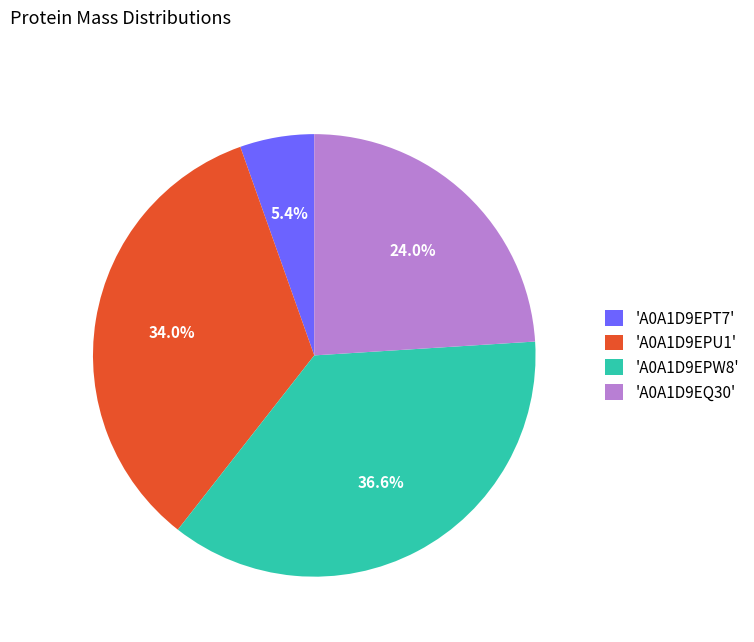

Combined, what portion of the pie is 'A0A1D9EPT7' and 'A0A1D9EPU1'?

39.4%